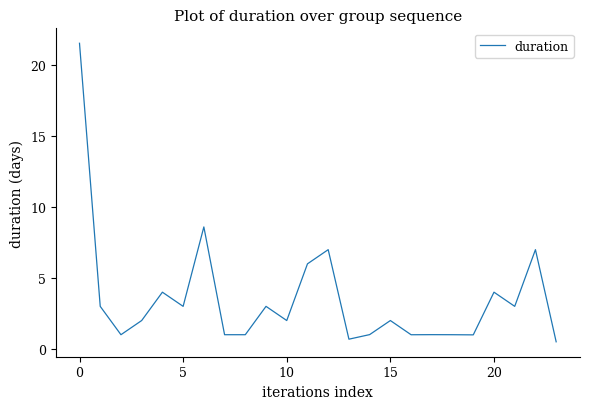

What is the maximum value shown in the chart?

21.6